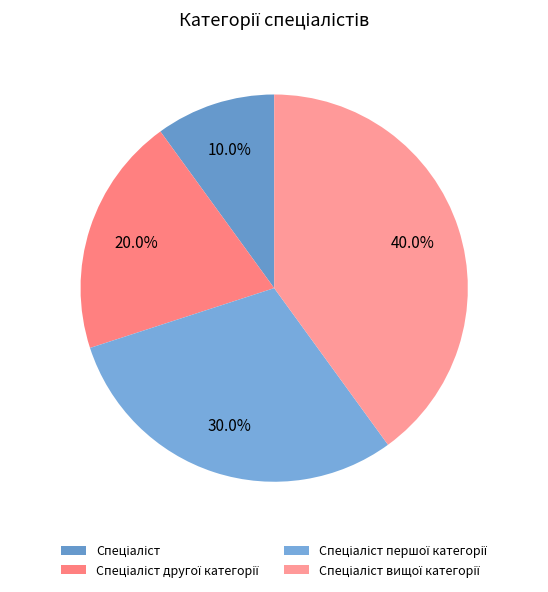

How many segments does this pie chart have?

4